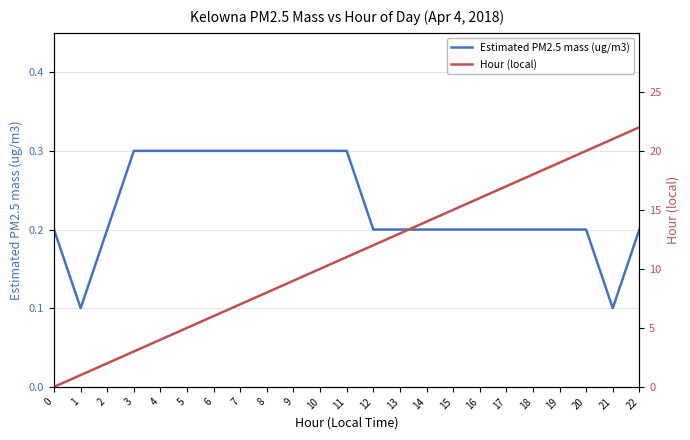

At which label is Estimated PM2.5 mass (ug/m3) closest to 0?

1